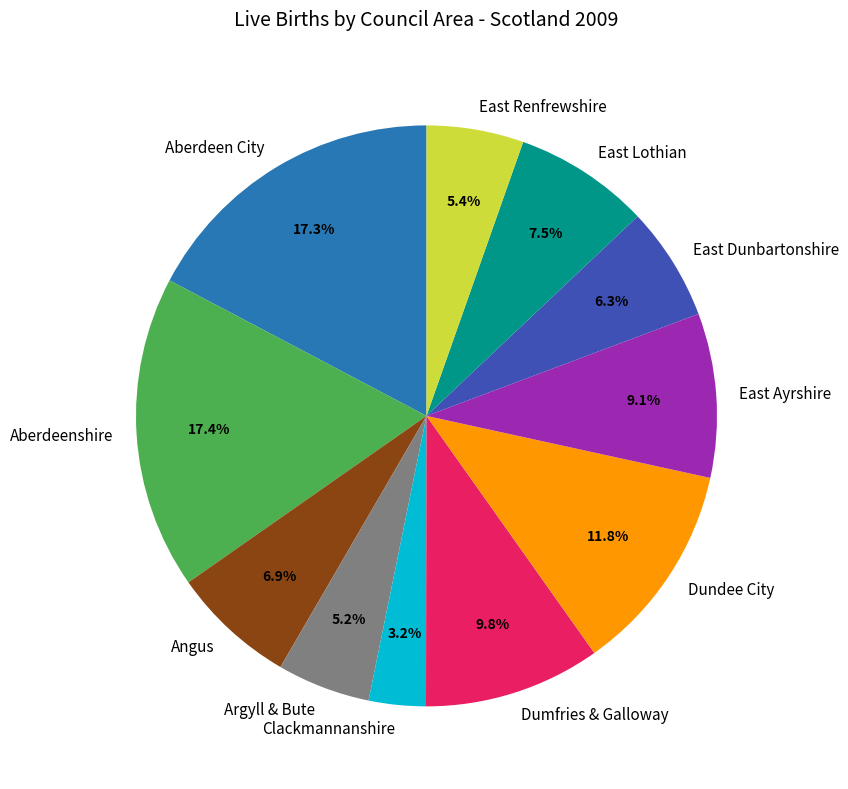

To the nearest percent, what is the combined percentage of Dundee City and Aberdeen City?

29%